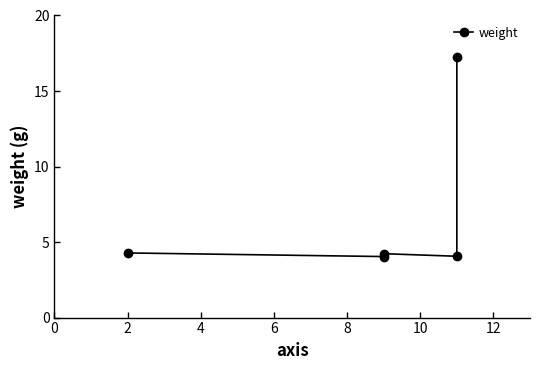

What is the minimum value shown in the chart?

4.0